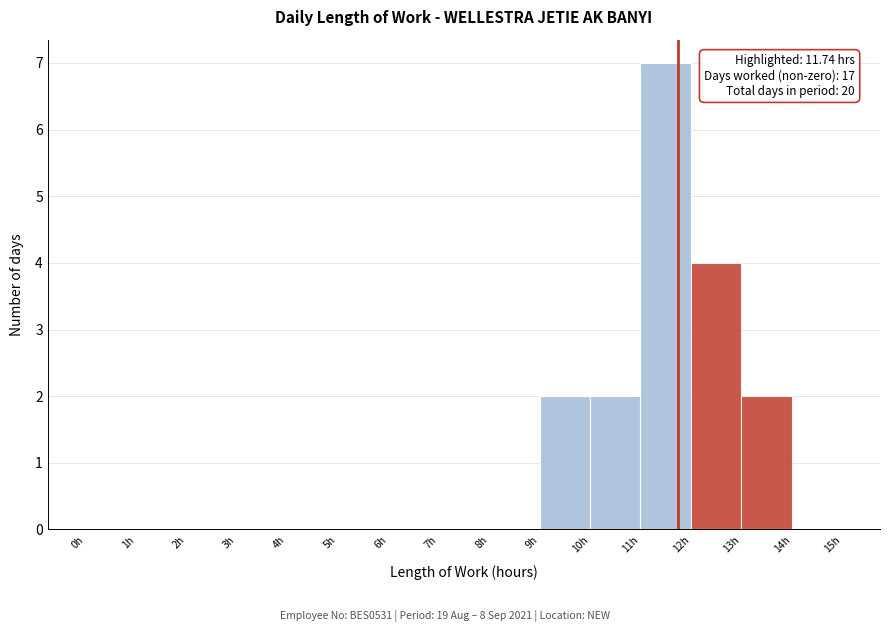

Over which range of the x-axis is the bar tallest?

11 to 12